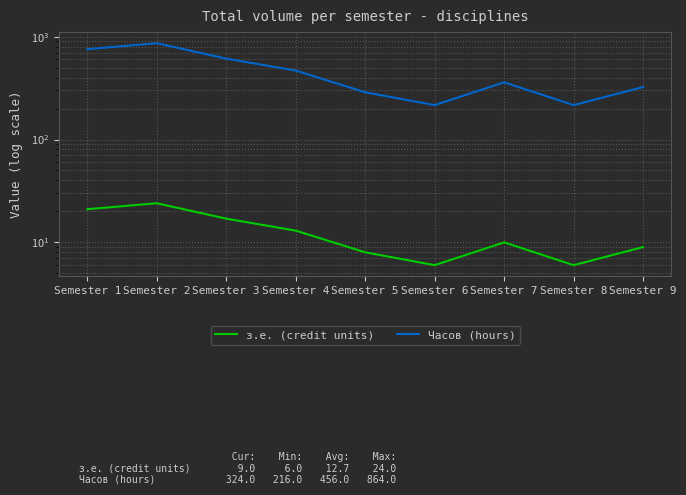

True or false: з.е. (credit units) and Часов (hours) cross at least once.

False